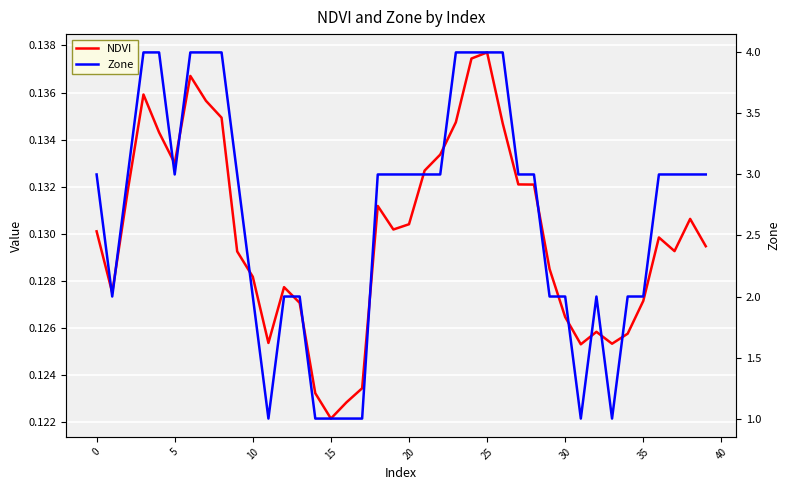

True or false: NDVI has a value of 0.2 at 33.

False